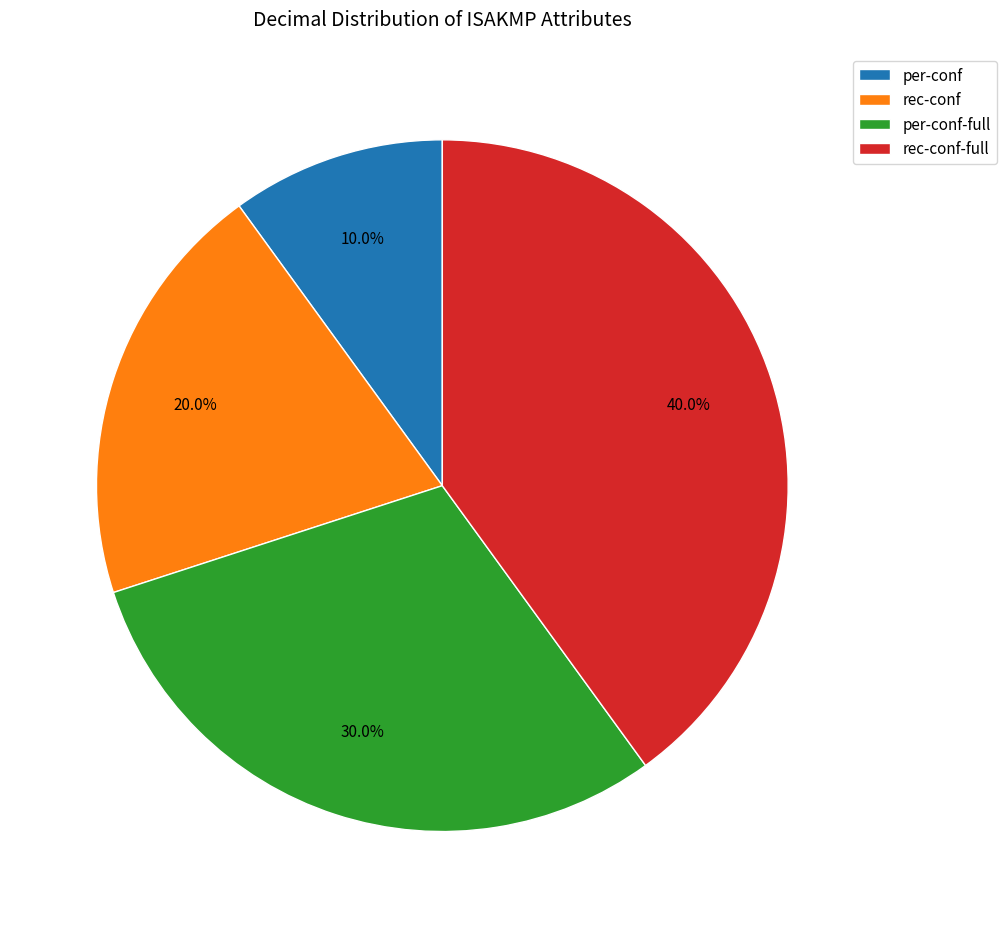

Which has a higher value, per-conf or per-conf-full?

per-conf-full